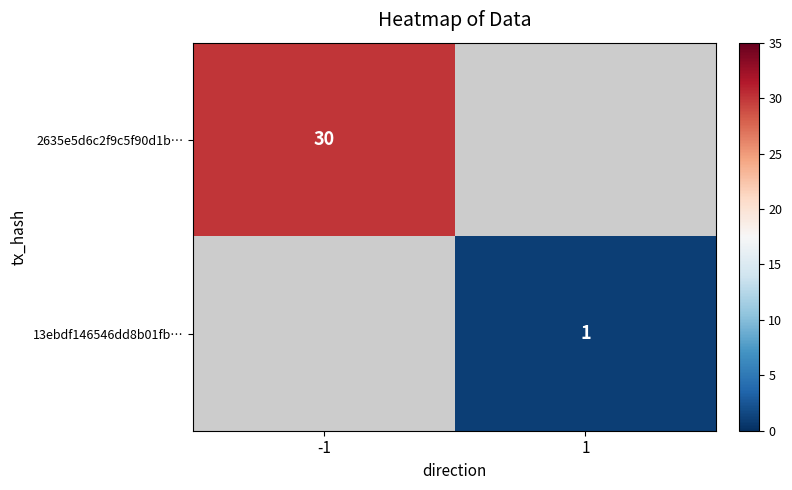

Is it true that 2635e5d6c2f9c5f90d1b… equals 30 at -1?

True